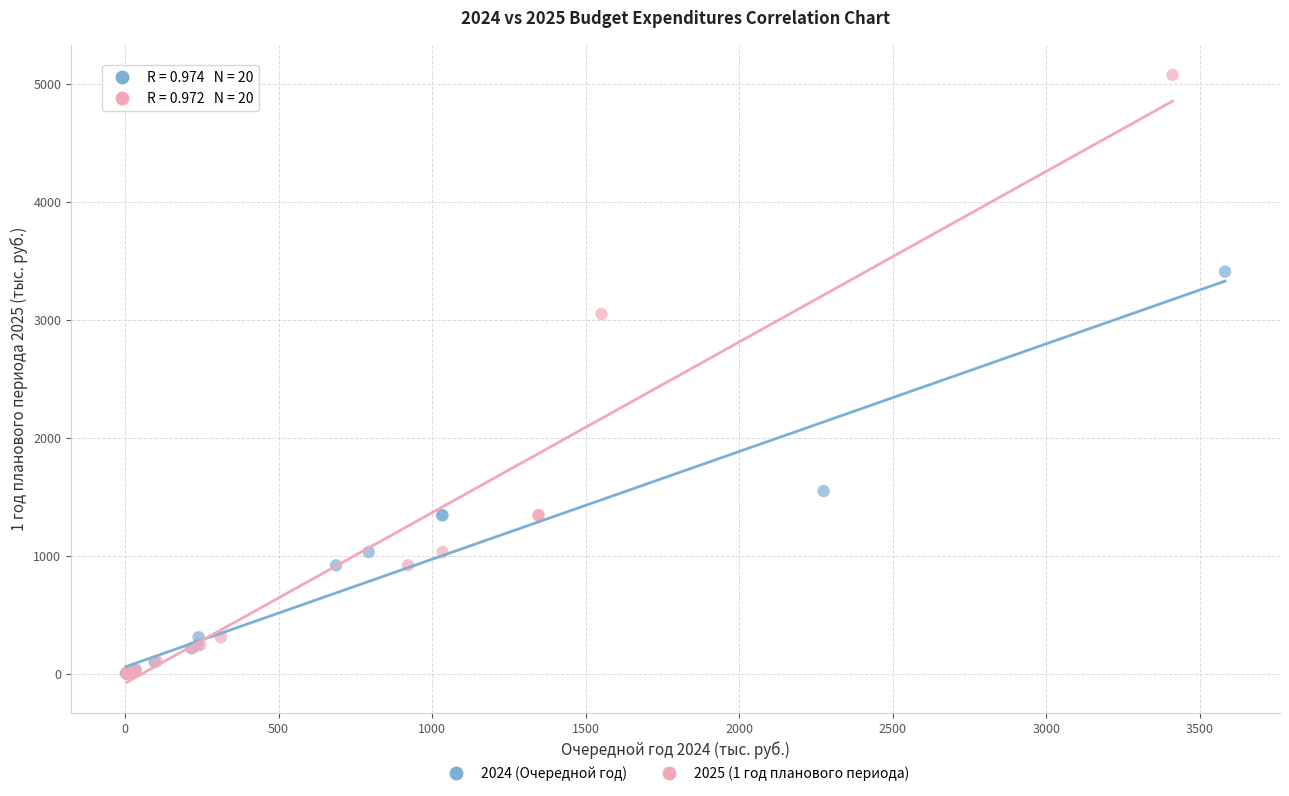

Which series has the largest Y range (max minus min)?

2025 (1 год планового периода)